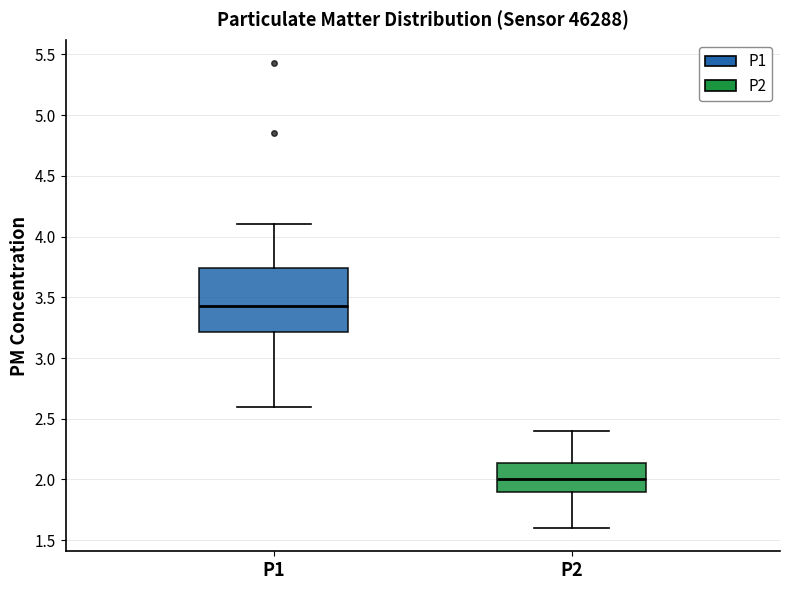

Reading left to right, read every box against the y-axis: the position of its median line, the range the box covers, and the ends of its whiskers. The values are not printed on the chart, so give them approximately, as read against the axis.

P1: median 3.45, box 3.20 to 3.75, whiskers 2.60 to 4.10
P2: median 2.00, box 1.90 to 2.15, whiskers 1.60 to 2.40